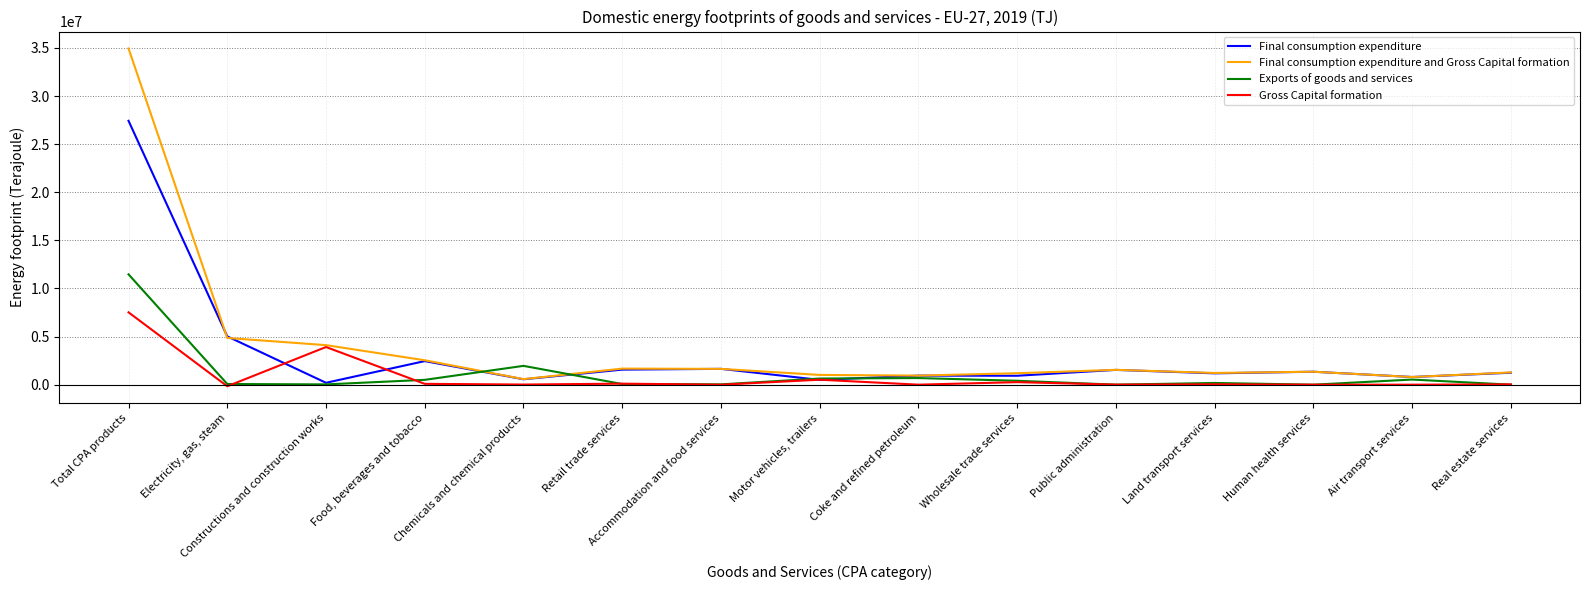

Rank the series by their maximum value, from highest to lowest.

Final consumption expenditure and Gross Capital formation, Final consumption expenditure, Exports of goods and services, Gross Capital formation